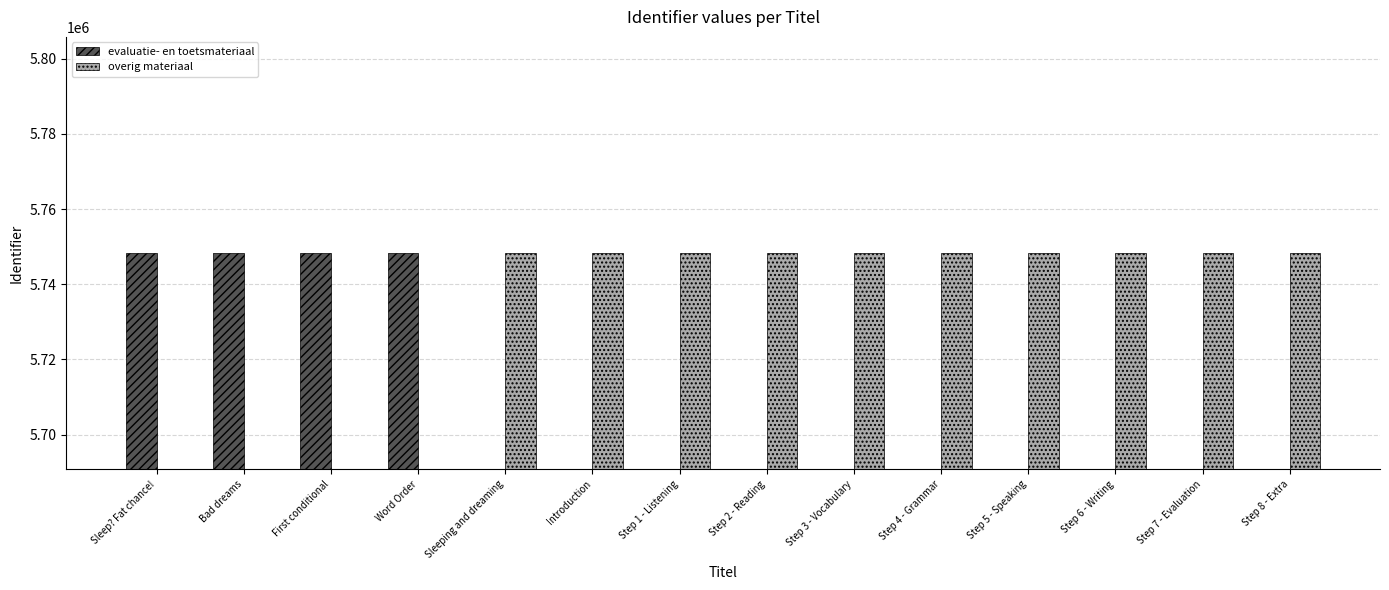

What is the highest value of the overig materiaal series?

5748229